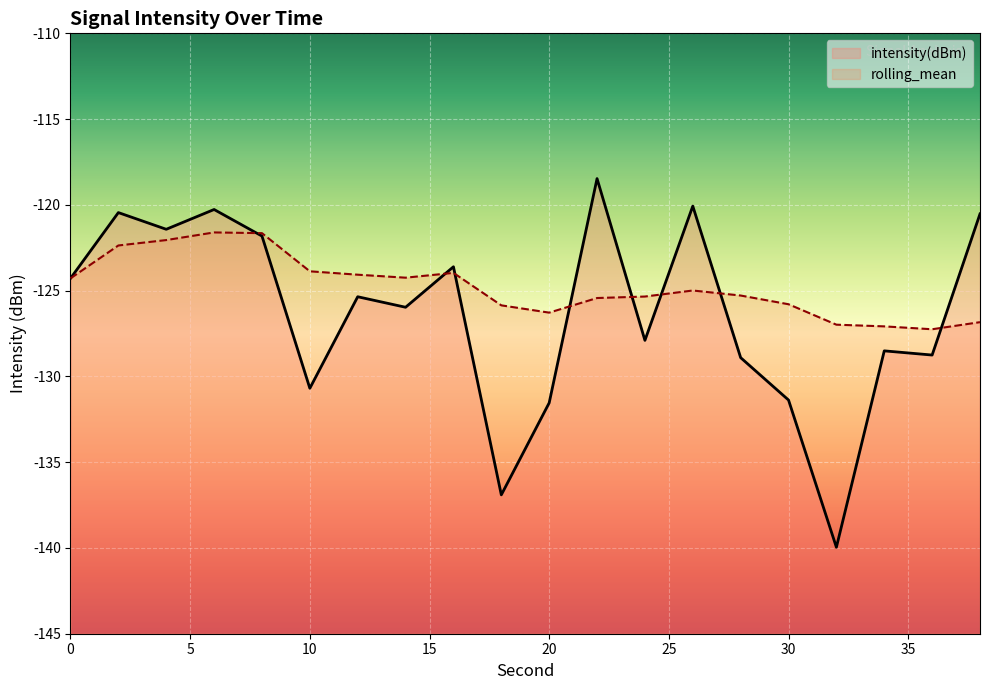

Is this an area chart (filled region under the line)?

No